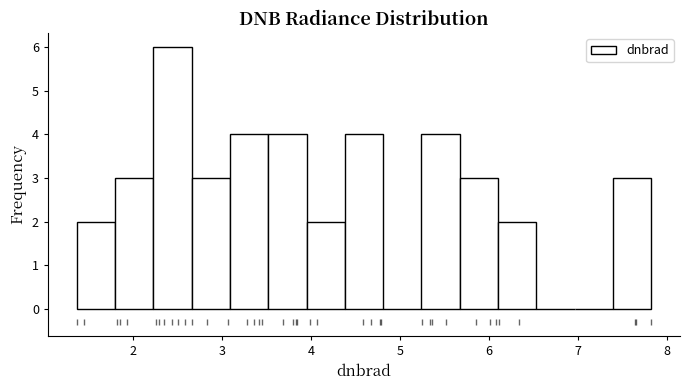

Reading left to right, transcribe this chart: for each bar, give the range it covers on the x-axis and its height. Neither the bar edges nor the heights are printed on the chart, so give them approximately, as read against the axes.

1.4 to 1.8: 2
1.8 to 2.2: 3
2.2 to 2.7: 6
2.7 to 3.1: 3
3.1 to 3.5: 4
3.5 to 3.9: 4
3.9 to 4.4: 2
4.4 to 4.8: 4
4.8 to 5.2: 0
5.2 to 5.7: 4
5.7 to 6.1: 3
6.1 to 6.5: 2
6.5 to 7.0: 0
7.0 to 7.4: 0
7.4 to 7.8: 3